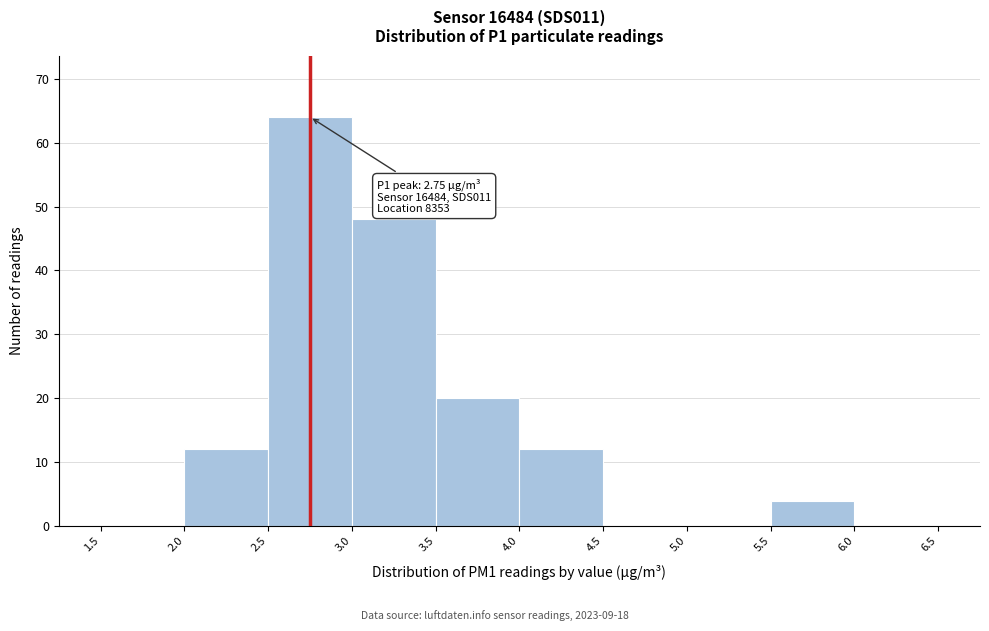

Which range on the x-axis has the tallest bar?

2.5 to 3.0